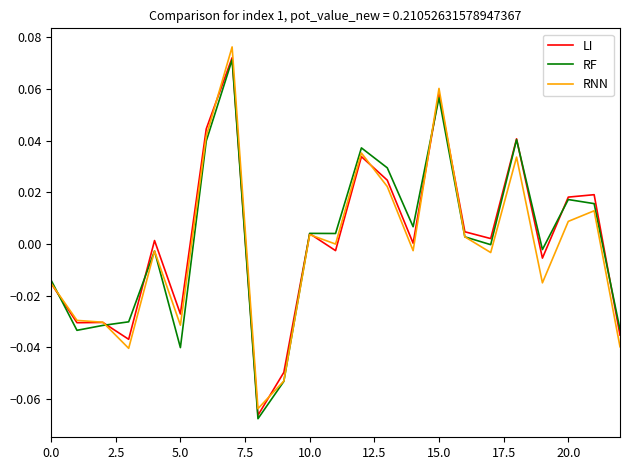

Which series has the widest spread of values?

RNN